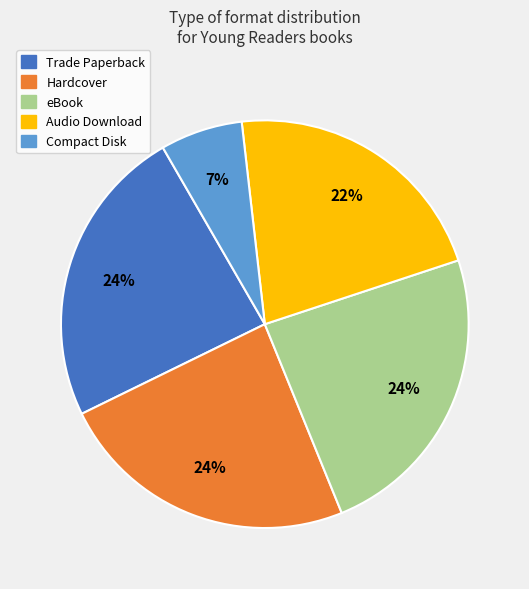

To the nearest percent, what is the difference between the Compact Disk and Hardcover slice percentages?

17%